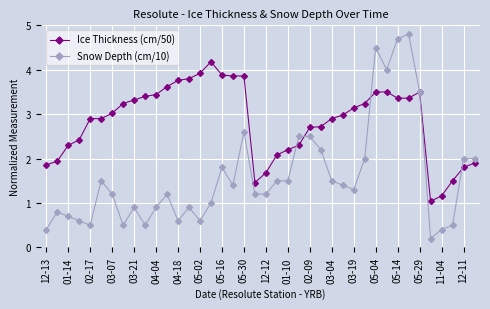

Is this an area chart (filled region under the line)?

No